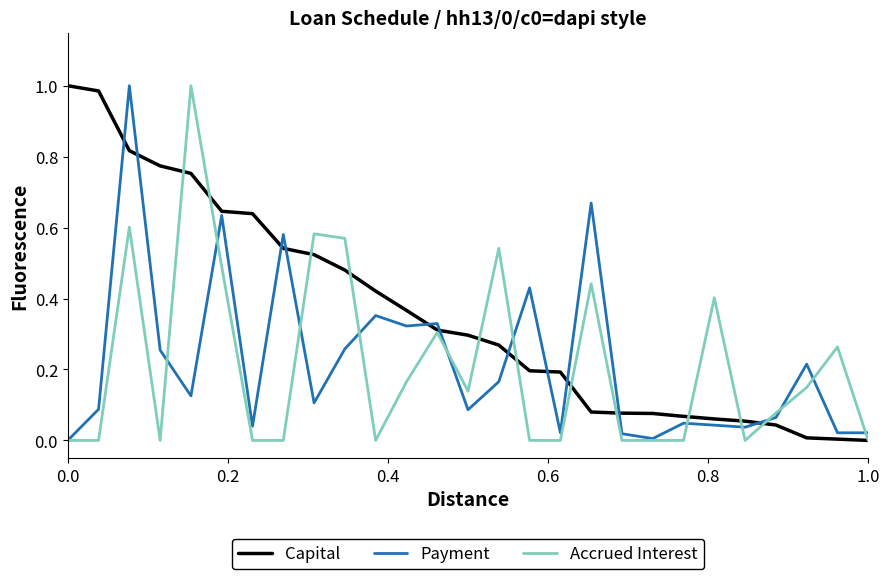

Which series has the largest total across all categories?

Capital